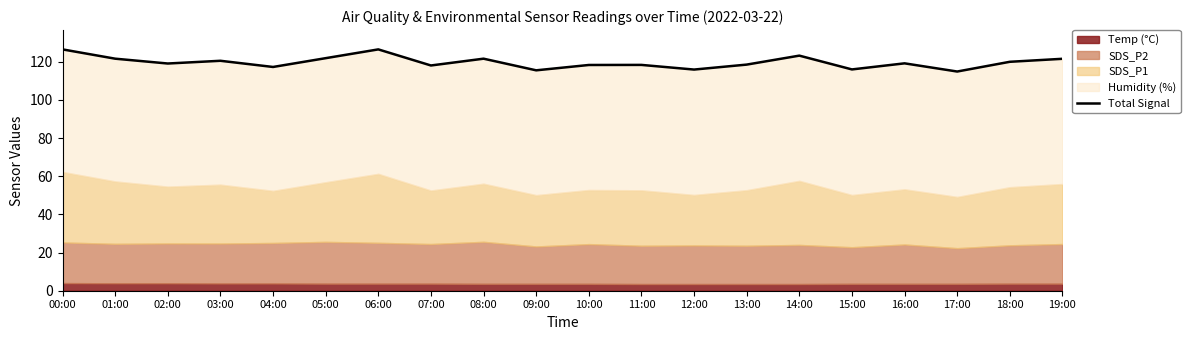

What is the smallest value displayed?

114.9